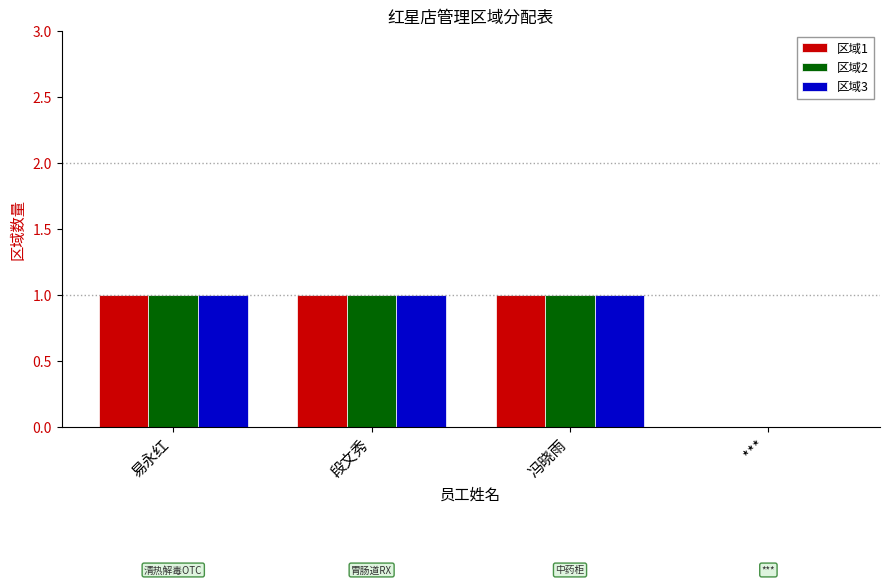

What is the total value across all series at 易永红?

3